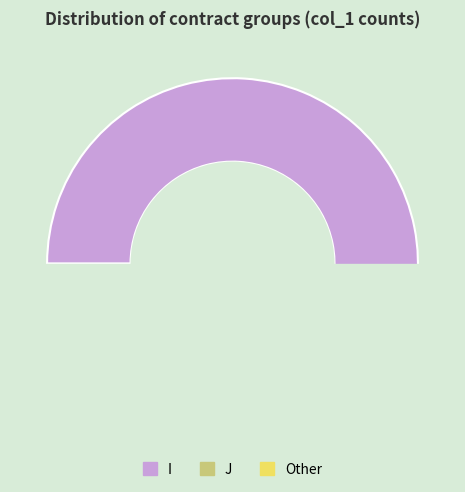

Which slice is the largest?

I